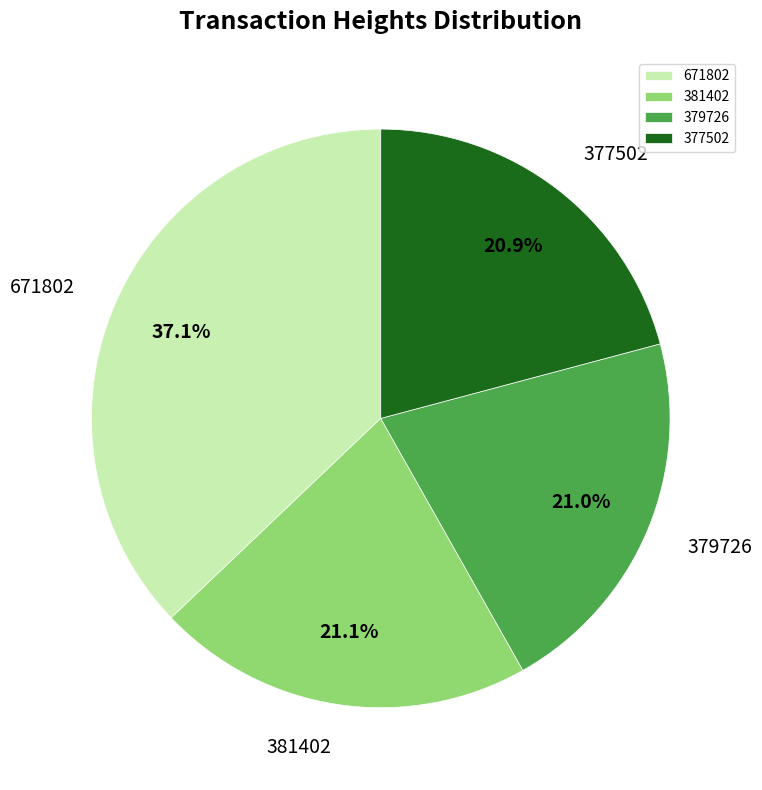

To the nearest percent, what is the difference between the largest and smallest slice percentages?

16%